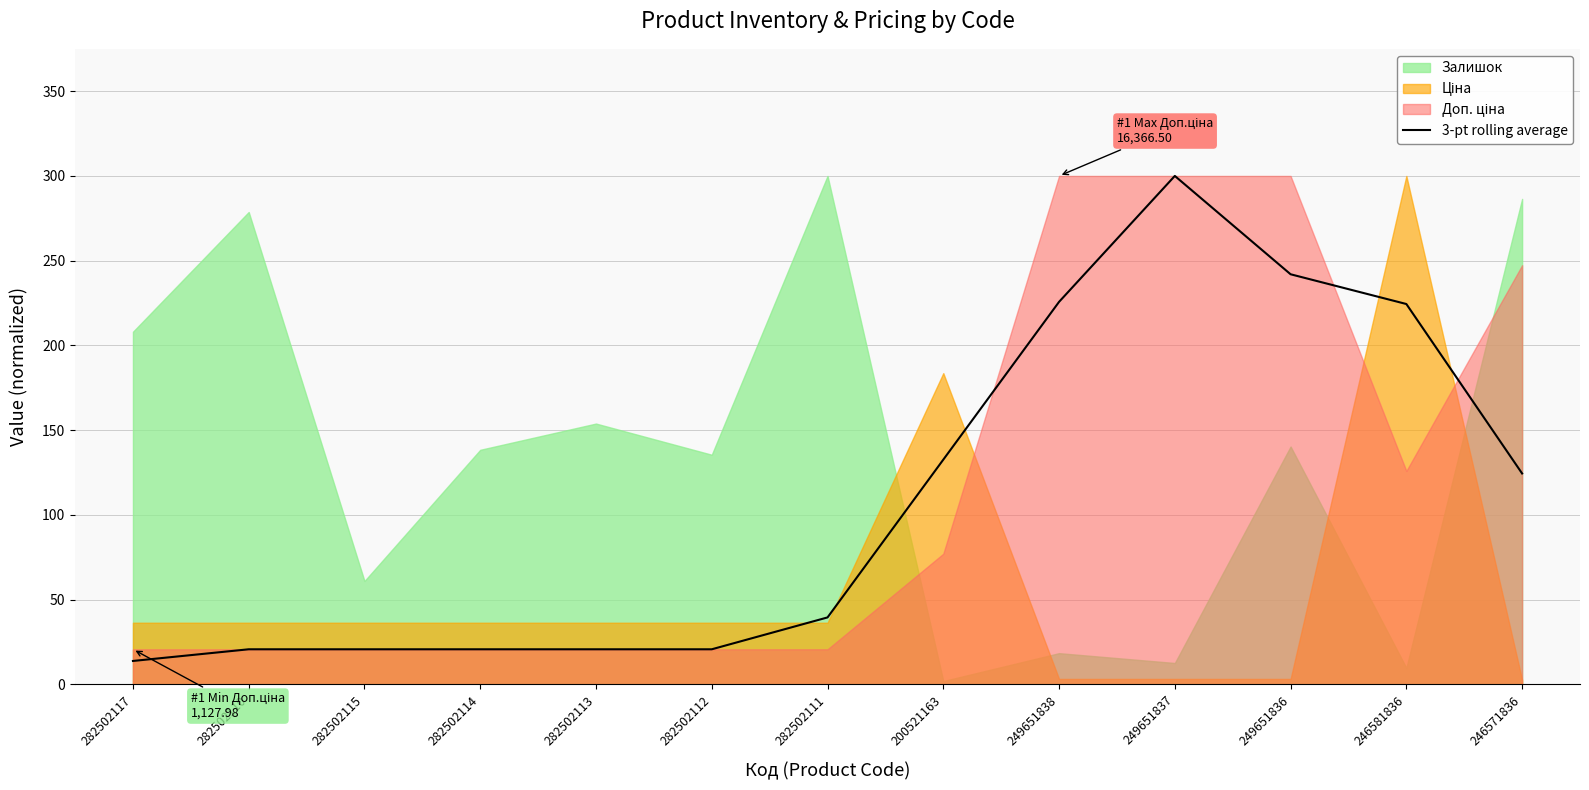

List the labels in order of value, smallest first.

282502117, 282502110, 282502115, 282502114, 282502113, 282502112, 282502111, 246571836, 200521163, 246581836, 249651838, 249651836, 249651837